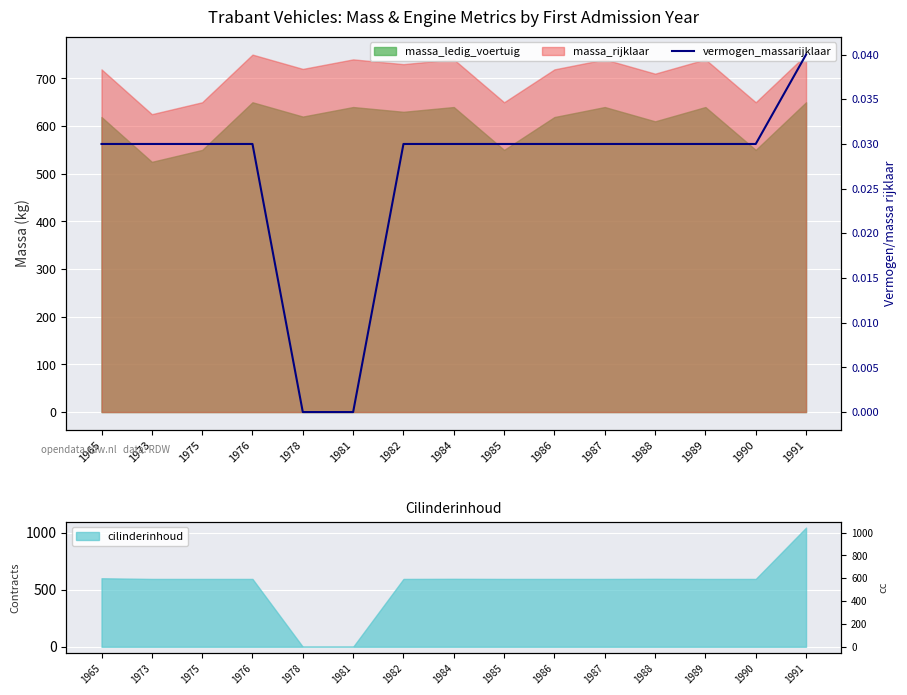

Which has a higher value, 1981 or 1982?

1982